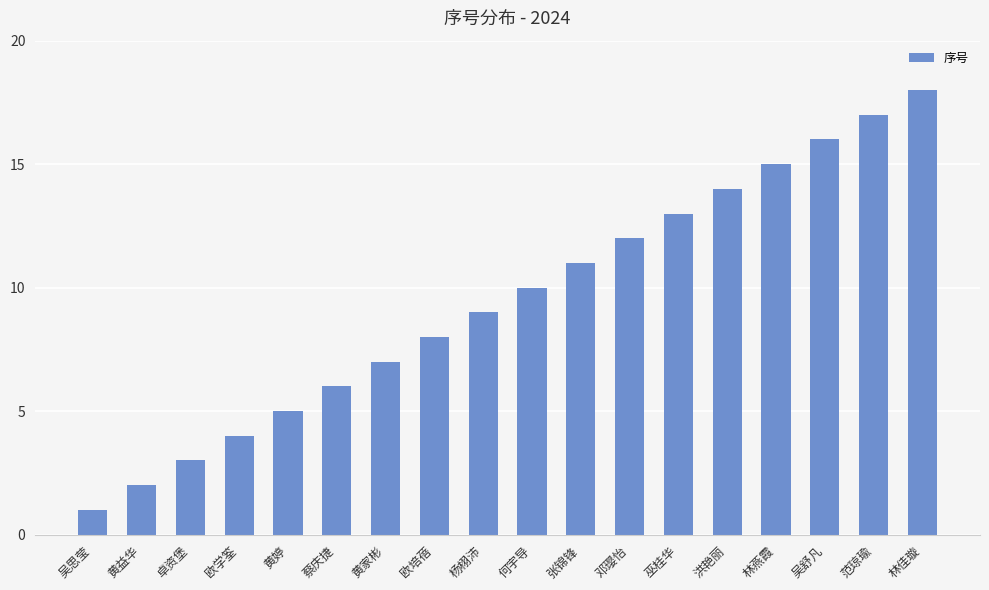

What is the label of the 6th bar from the left?

蔡庆捷